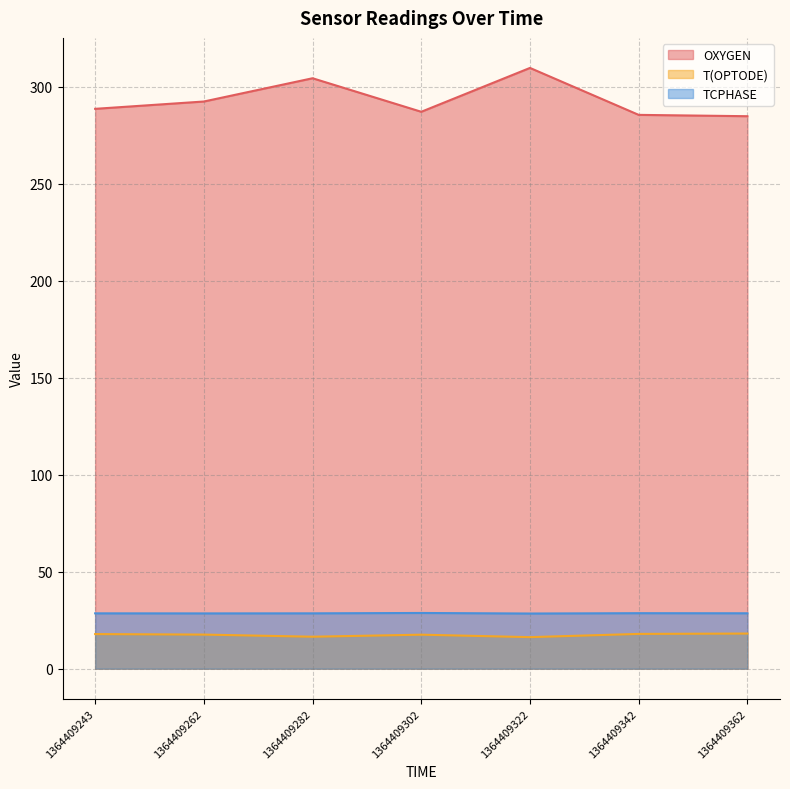

Is it true that T(OPTODE) equals 16.5 at 1364409282?

True